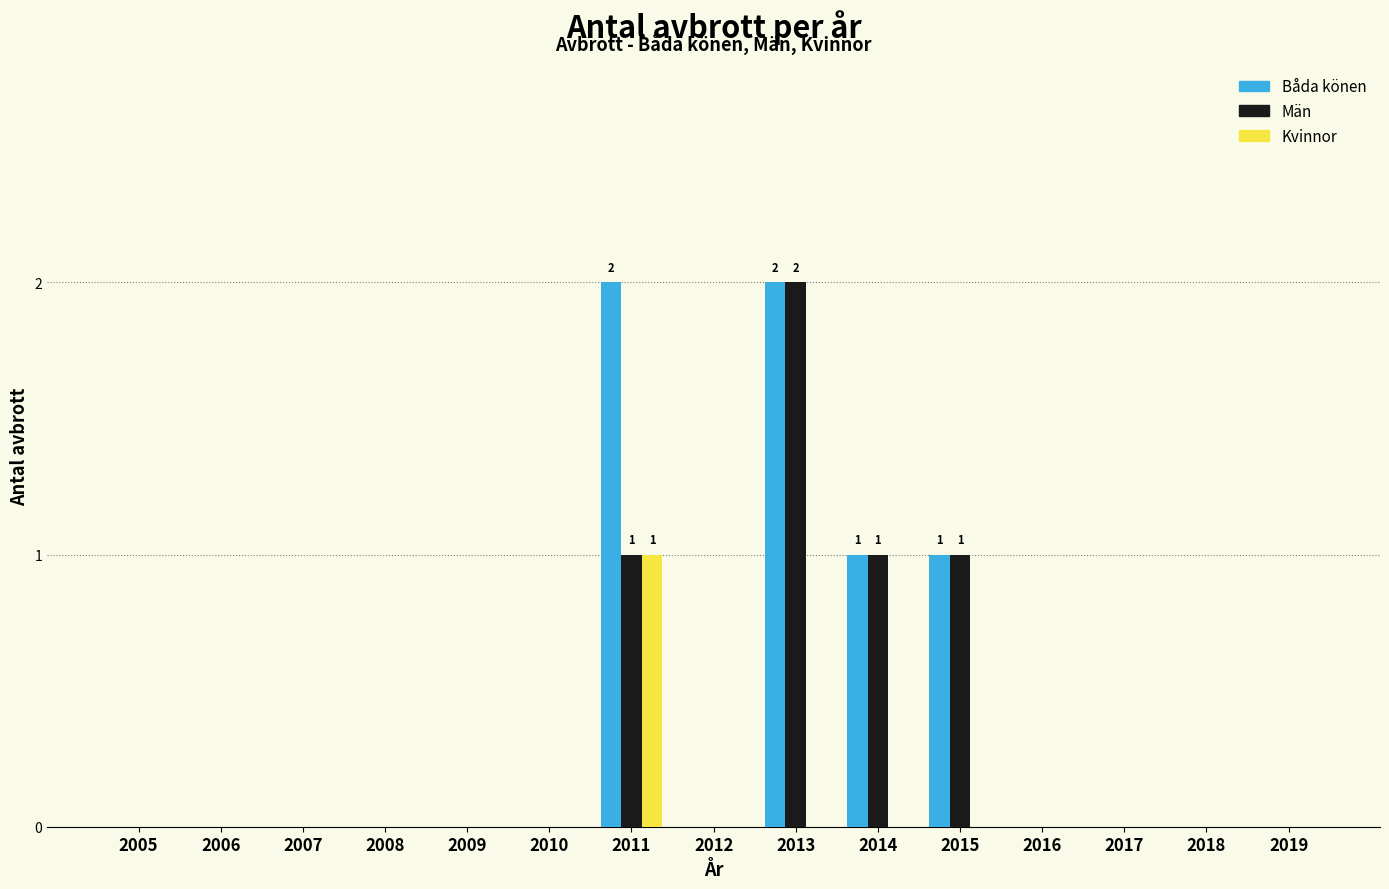

The value of Män at 2018 is 0. True or false?

True